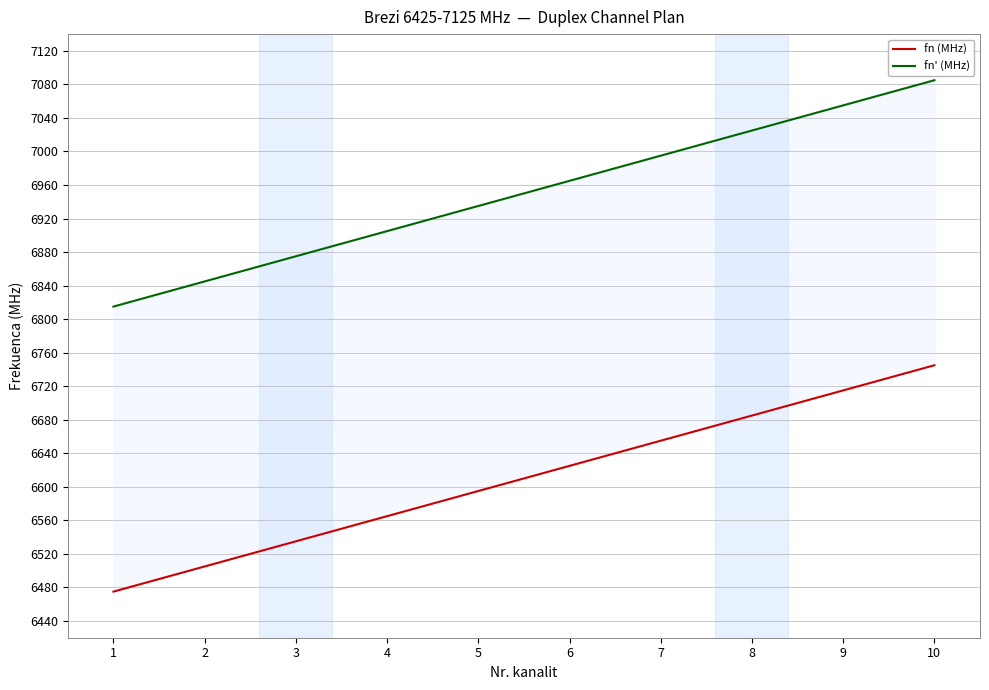

Does the chart have visible grid lines?

Yes